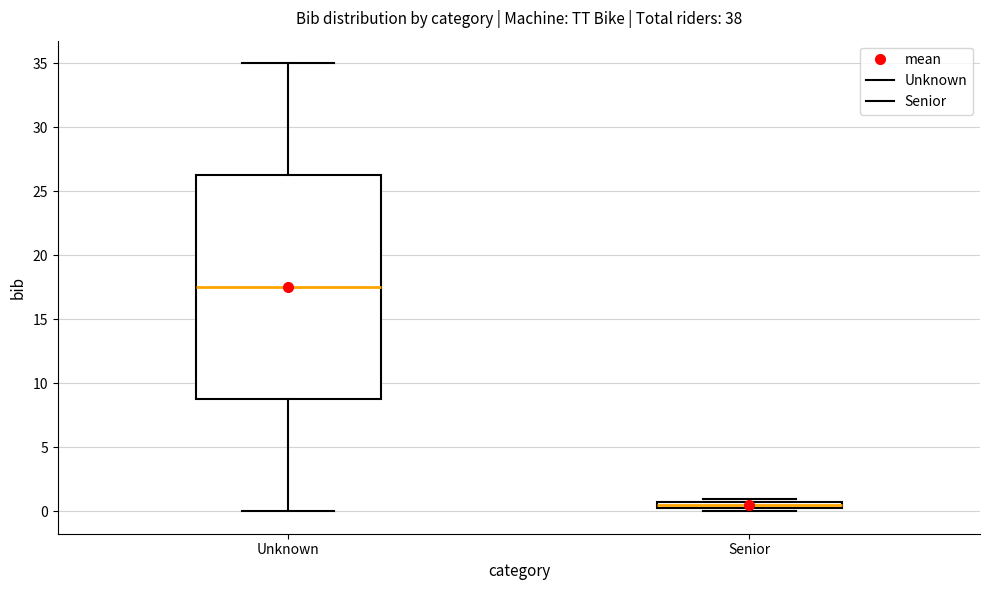

Where is the lower edge of the box for Senior on the y-axis? The values are not printed on the chart, so give them approximately, as read against the axis.

0.5